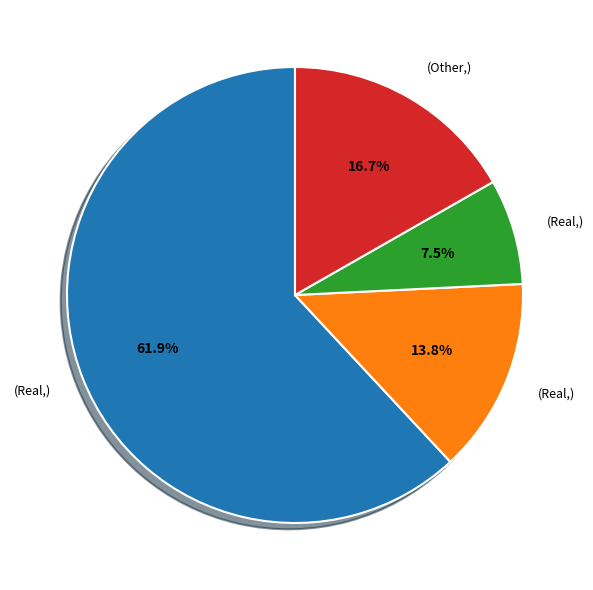

Does any single category account for the majority?

Yes